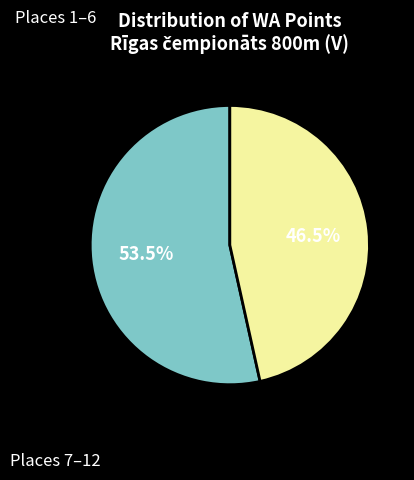

Is there a majority slice in this chart?

Yes